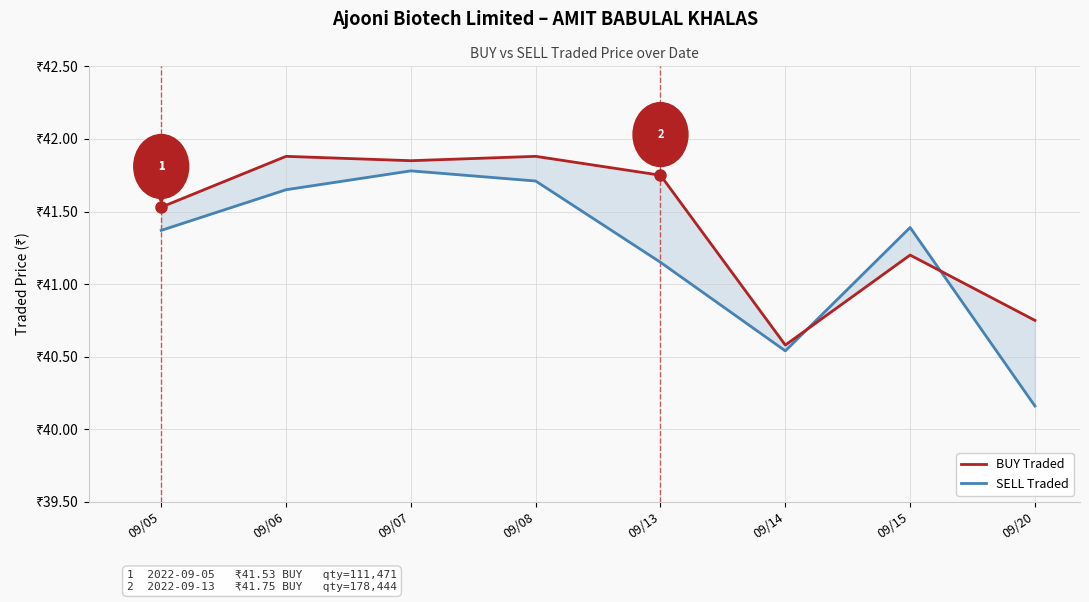

Where do BUY Traded and SELL Traded first cross each other?

09/14 and 09/15